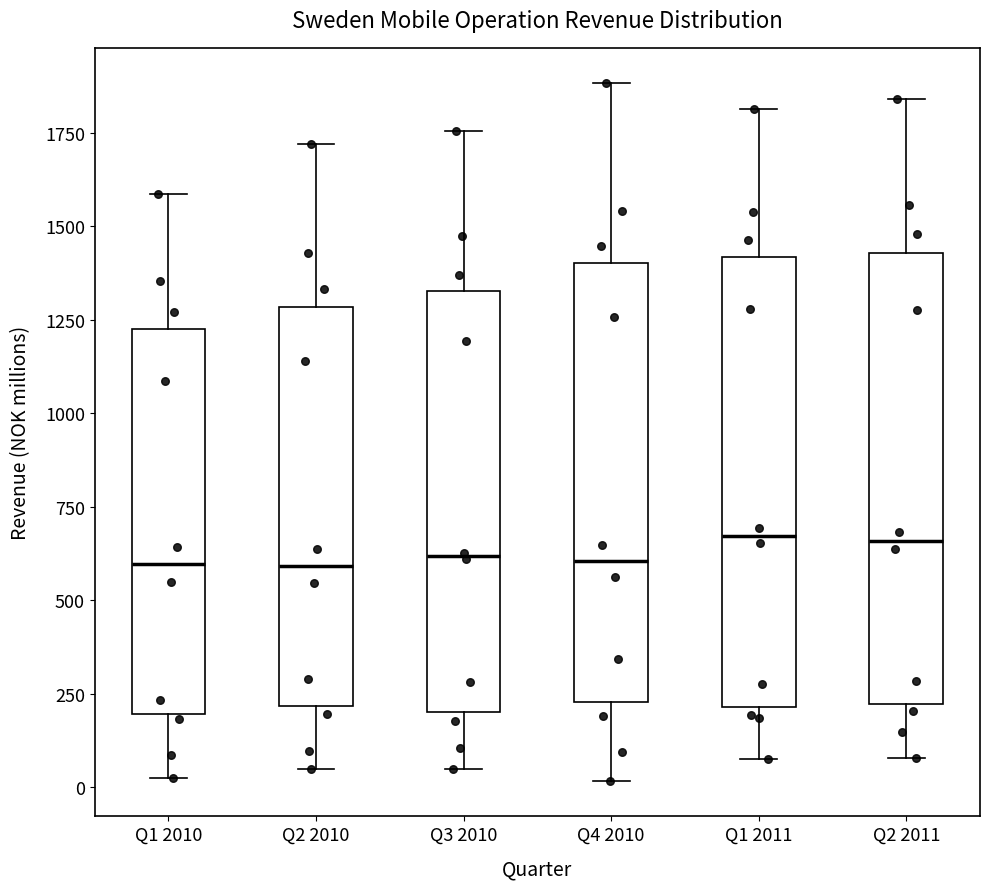

Reading left to right, read every box against the y-axis: the position of its median line, the range the box covers, and the ends of its whiskers. The values are not printed on the chart, so give them approximately, as read against the axis.

Q1 2010: median 600, box 200 to 1200, whiskers 50 to 1600
Q2 2010: median 600, box 200 to 1300, whiskers 50 to 1700
Q3 2010: median 600, box 200 to 1350, whiskers 50 to 1750
Q4 2010: median 600, box 250 to 1400, whiskers 0 to 1900
Q1 2011: median 650, box 200 to 1400, whiskers 100 to 1800
Q2 2011: median 650, box 200 to 1450, whiskers 100 to 1850